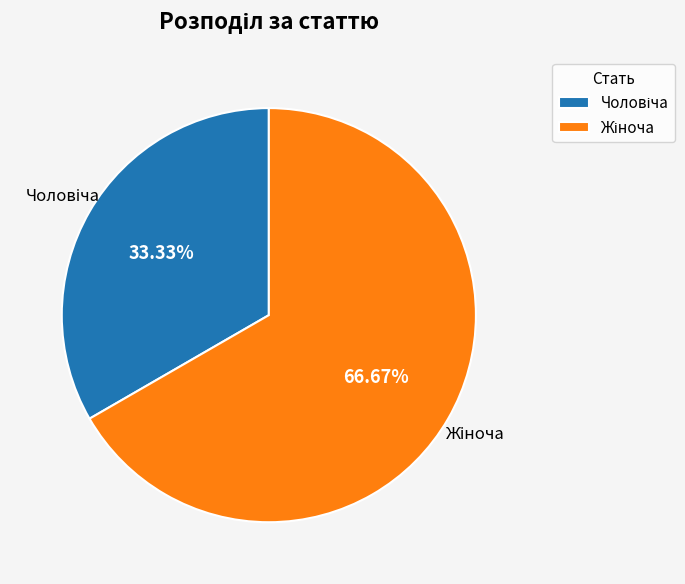

Is there any slice that represents more than half of the pie?

Yes